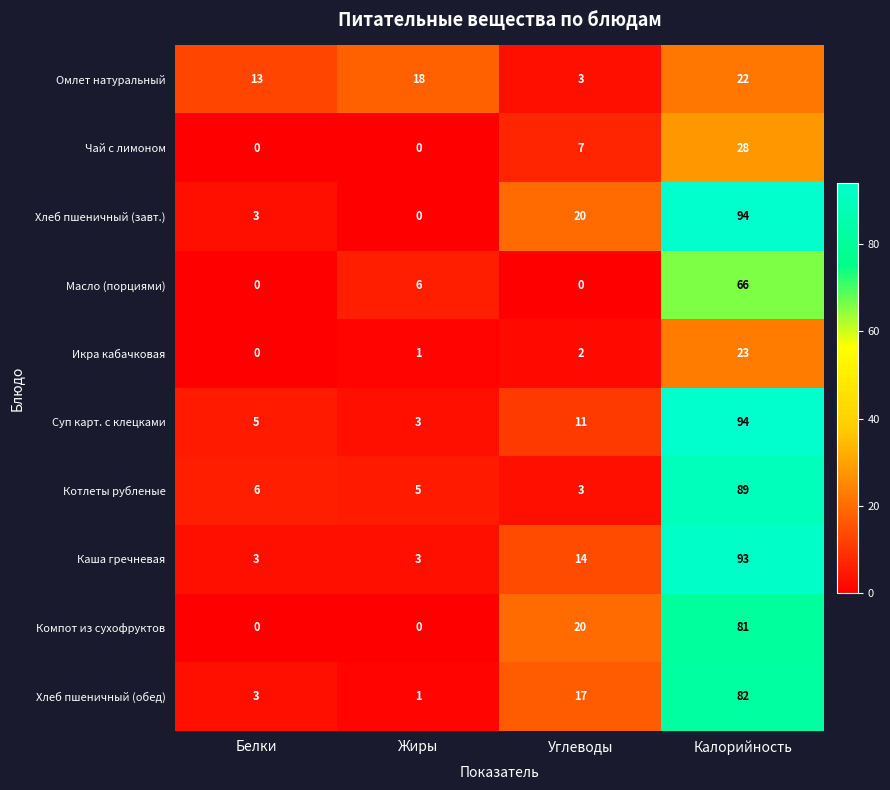

List the labels in order of Котлеты рубленые value, largest first.

Калорийность, Белки, Жиры, Углеводы